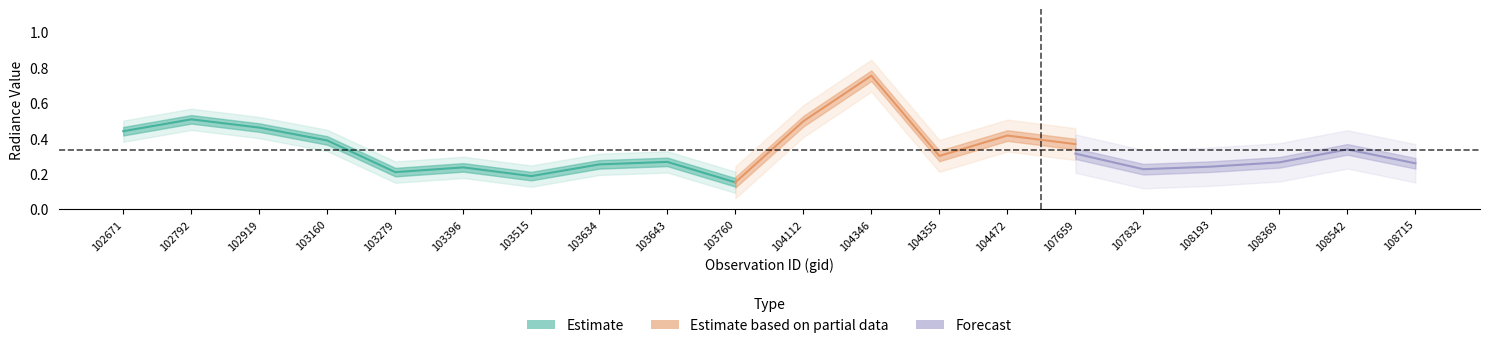

Does the chart display data point markers on the line(s)?

No